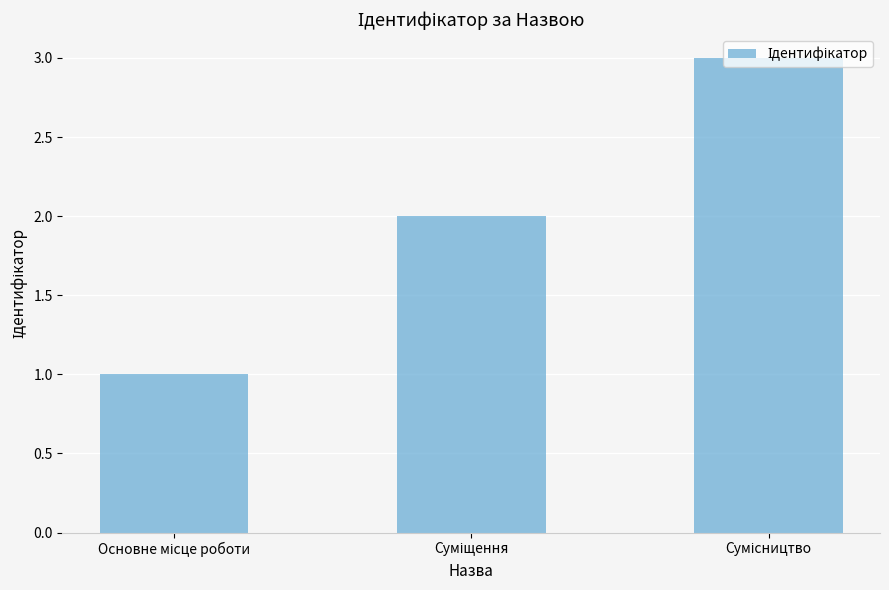

What is the sum of all values?

6